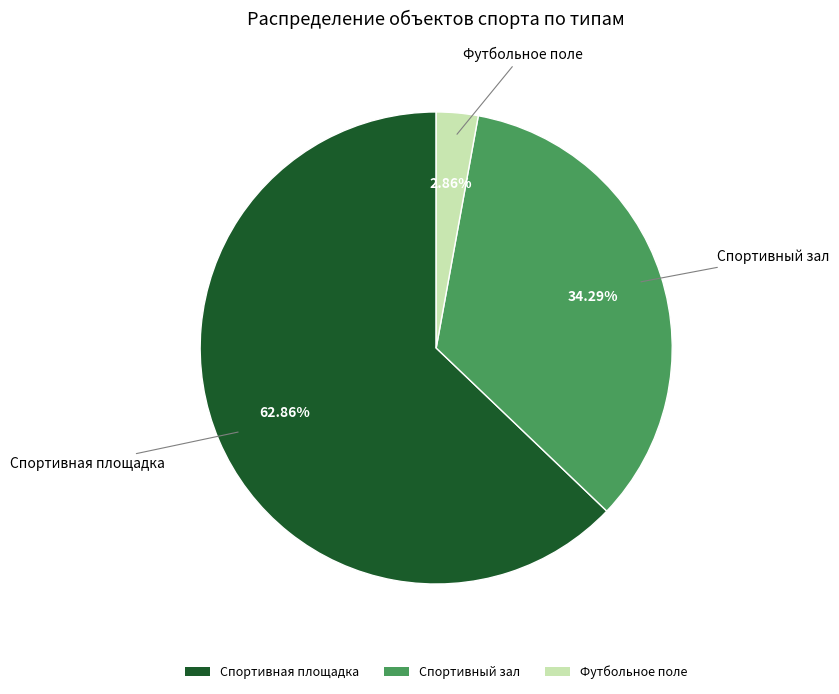

Is there any slice that represents more than half of the pie?

Yes